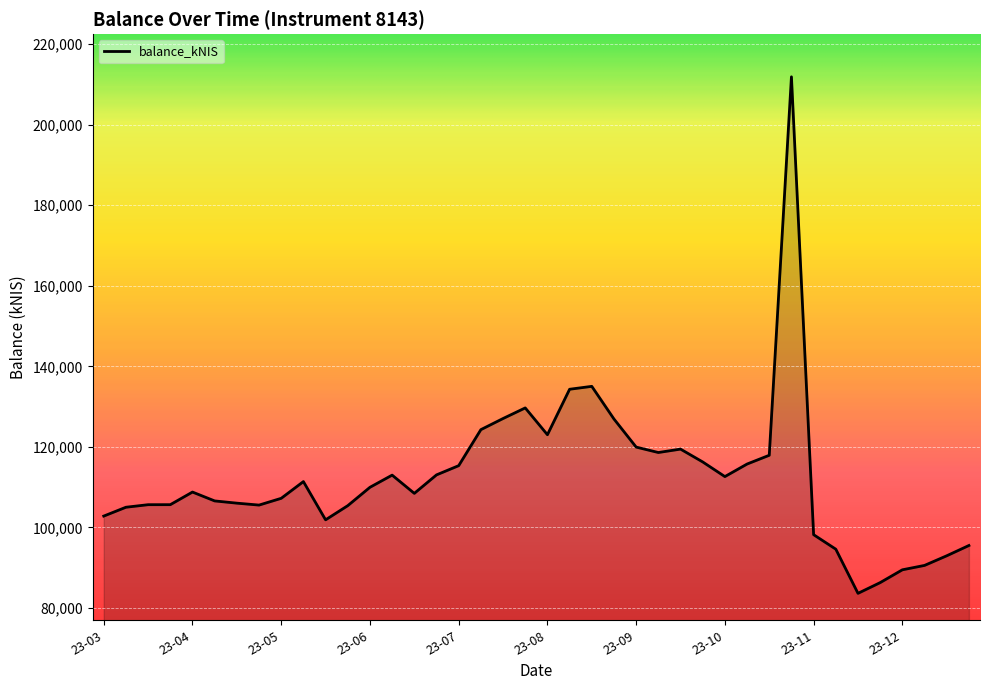

What is the smallest value displayed?

83607.6